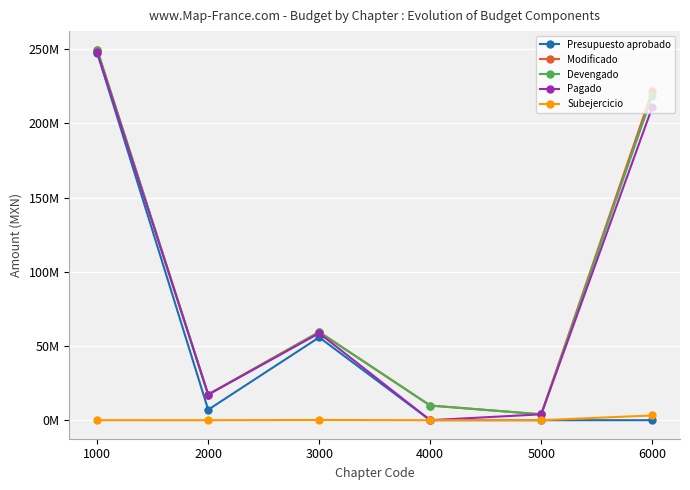

Between 4000 and 6000, which series saw the biggest shift?

Modificado